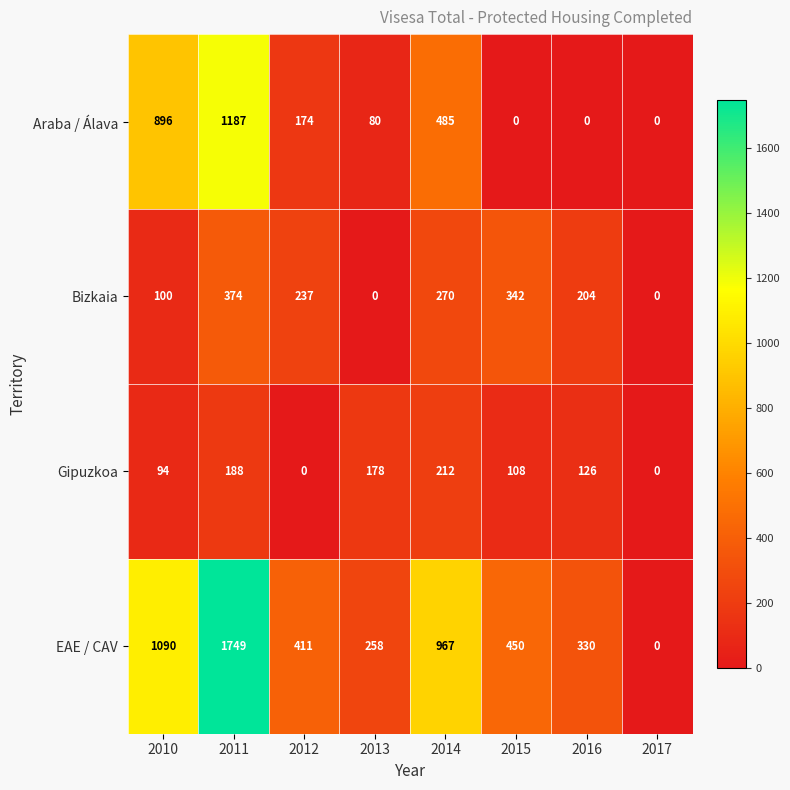

How many distinct data groups are displayed?

4